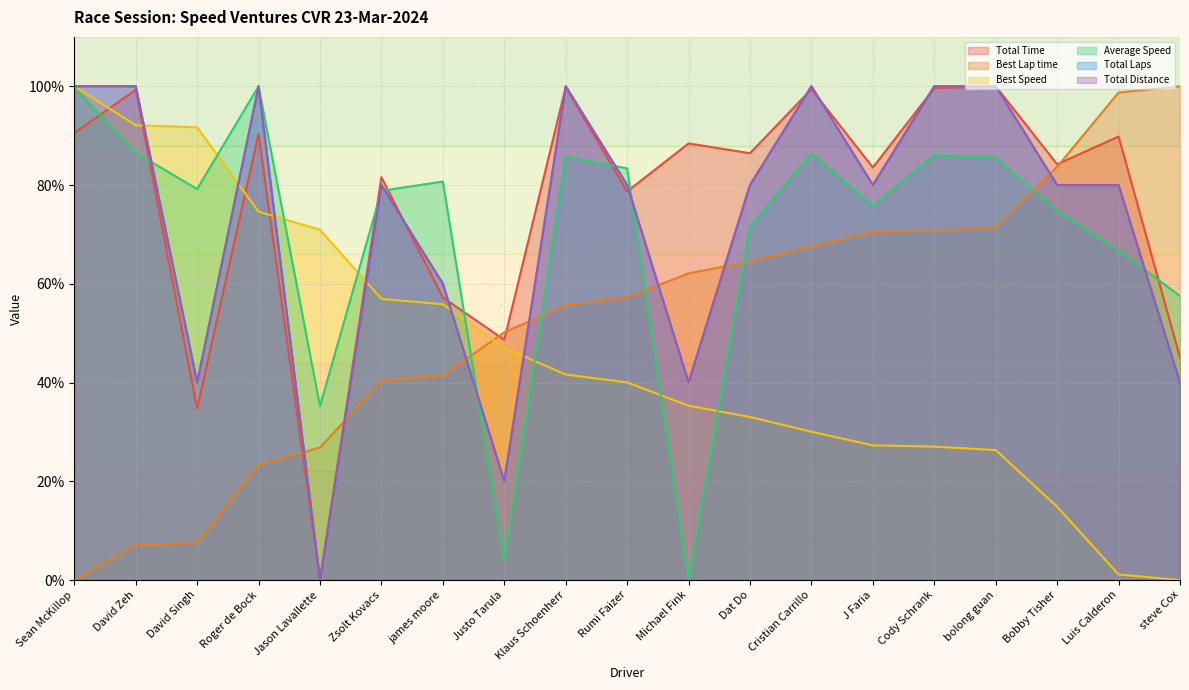

At which label does Best Speed reach its minimum?

steve Cox